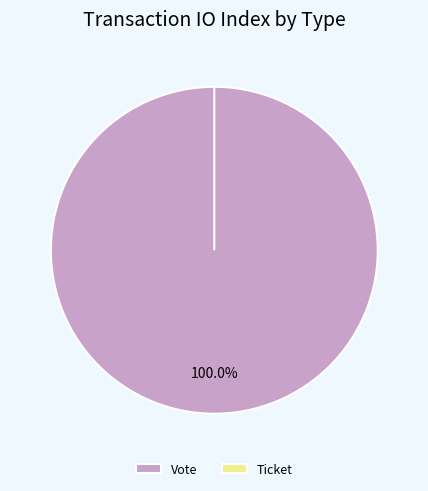

What percentage is the Vote slice, to the nearest percent?

100%